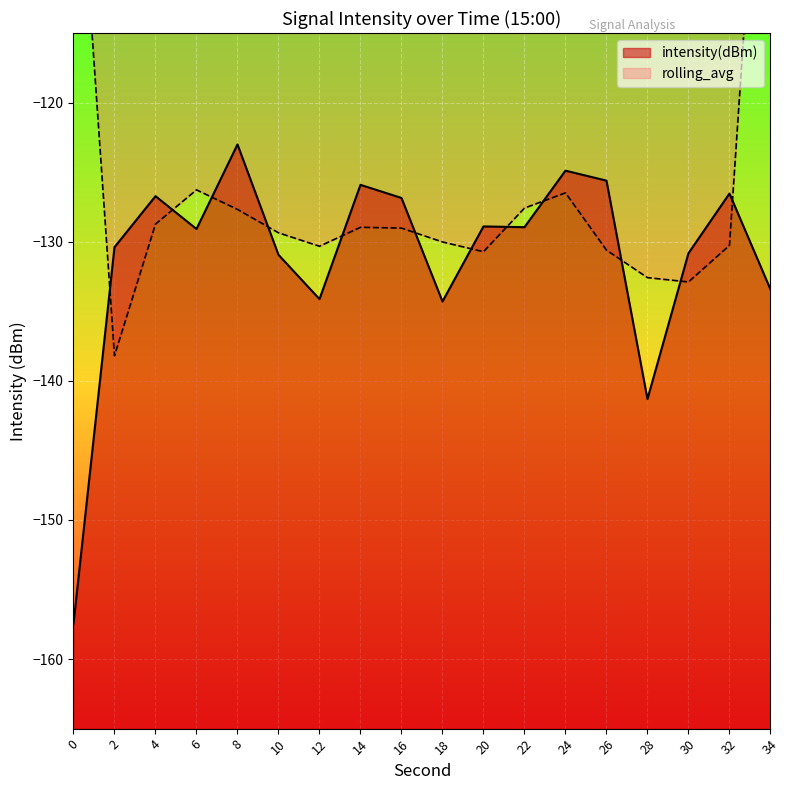

List the labels in order of value, smallest first.

0, 28, 18, 12, 34, 10, 30, 2, 6, 22, 20, 16, 4, 32, 14, 26, 24, 8